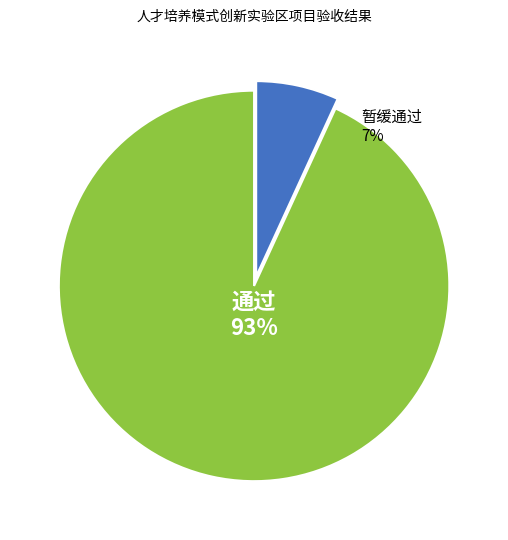

Count the number of slices in the pie.

2